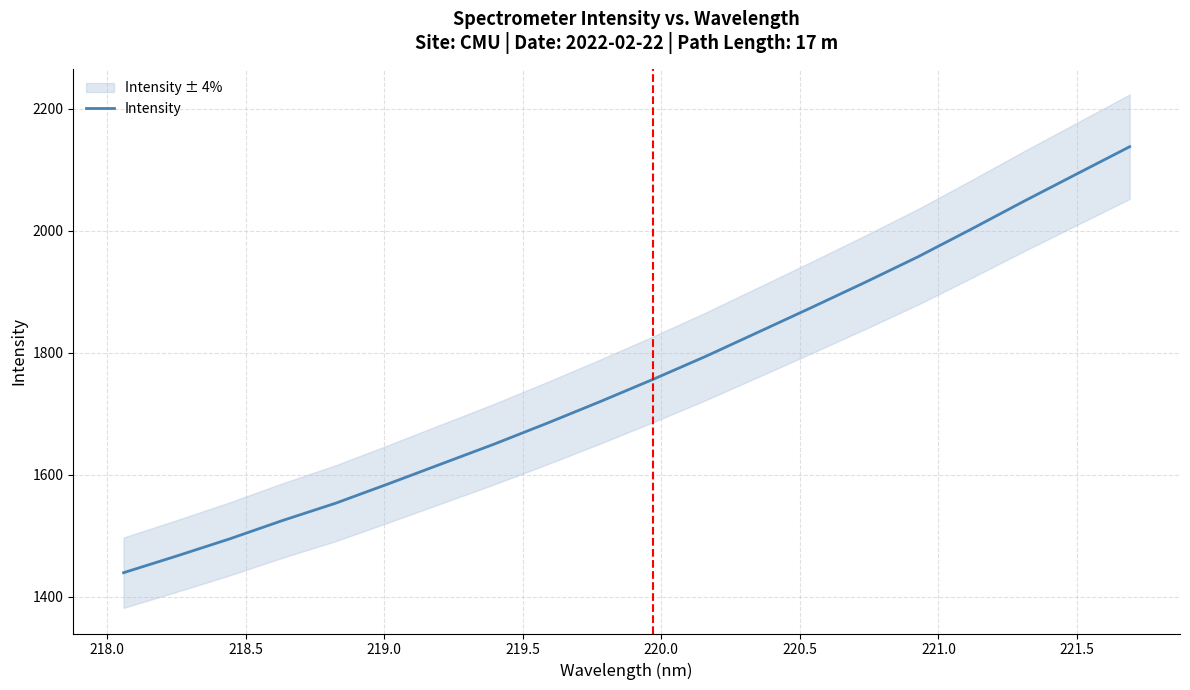

What is the value of the 8th point from the left?

1650.4